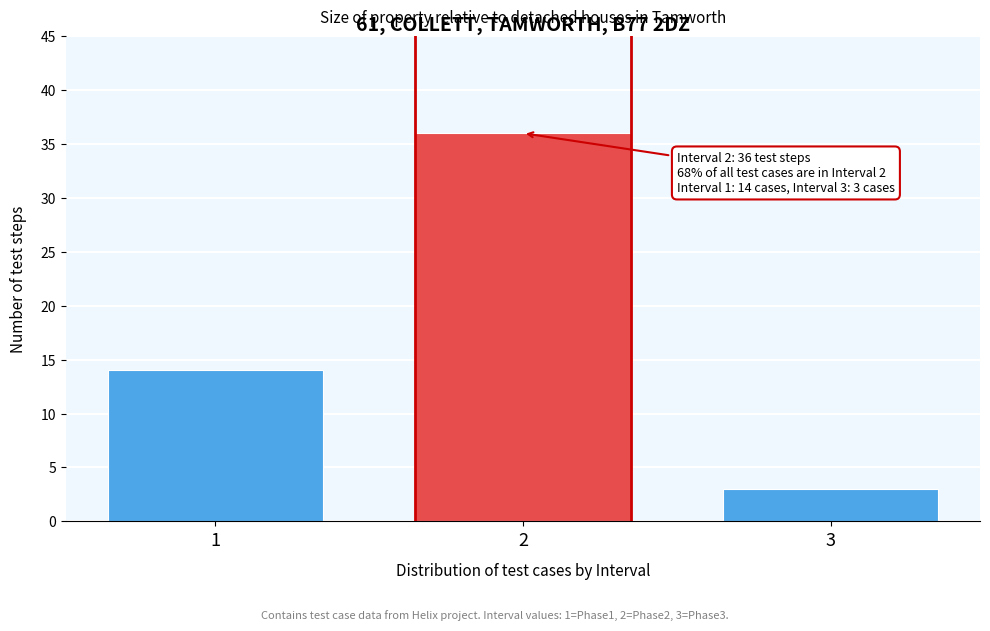

Reading right to left, transcribe all the data shown in this chart.

3	36	14